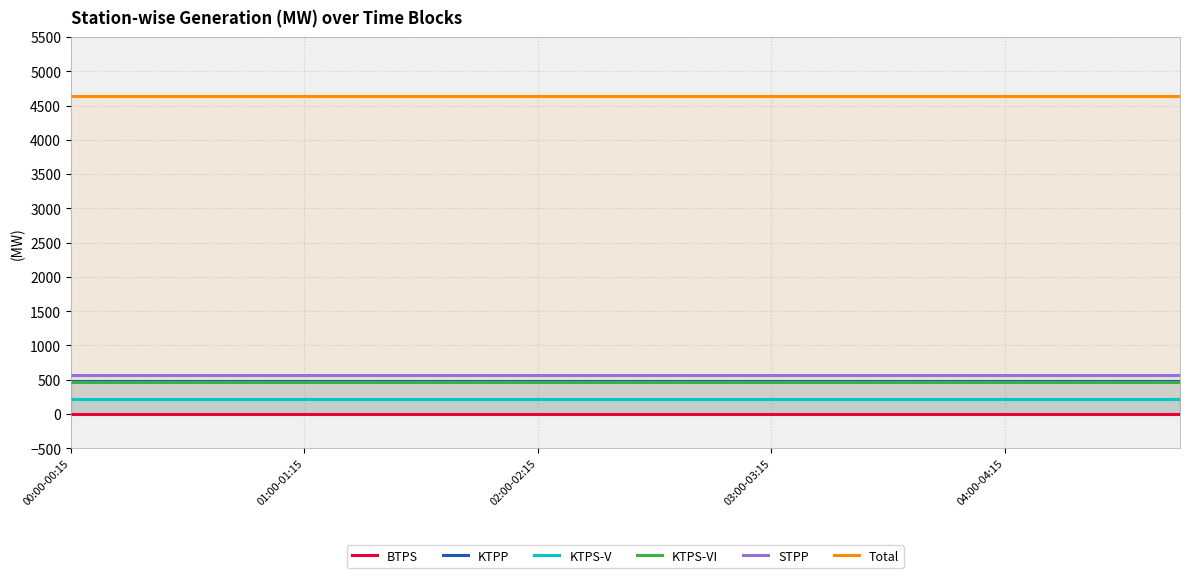

What is the average value of the Total series?

4645.0